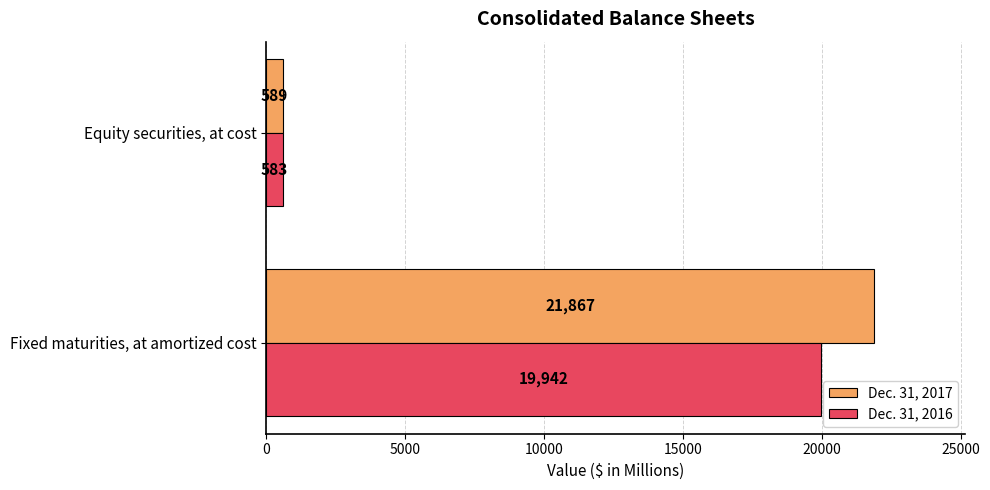

What is the difference between the maximum and minimum values in the Dec. 31, 2016 series?

19359